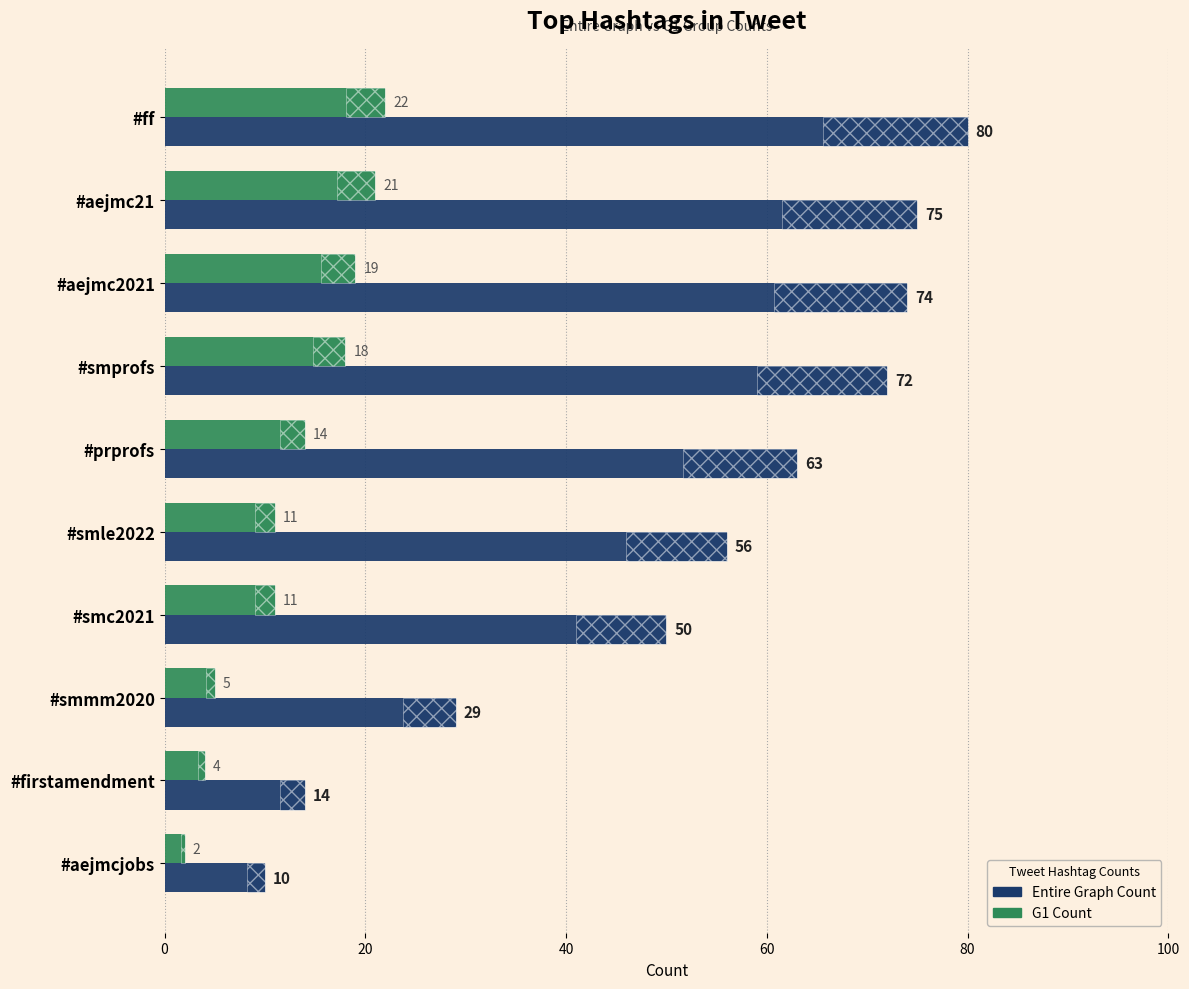

What is the value of the G1 Count bar at the 7th from the left?

11